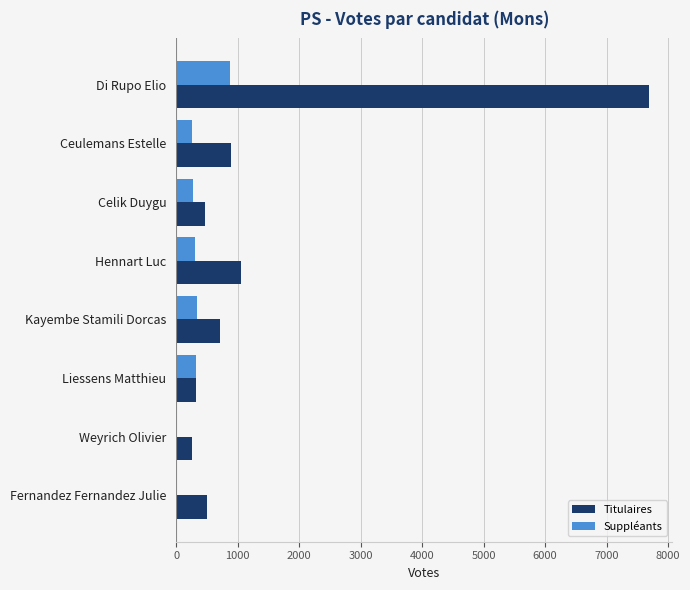

Between Ceulemans Estelle and Weyrich Olivier, which series saw the biggest shift?

Titulaires